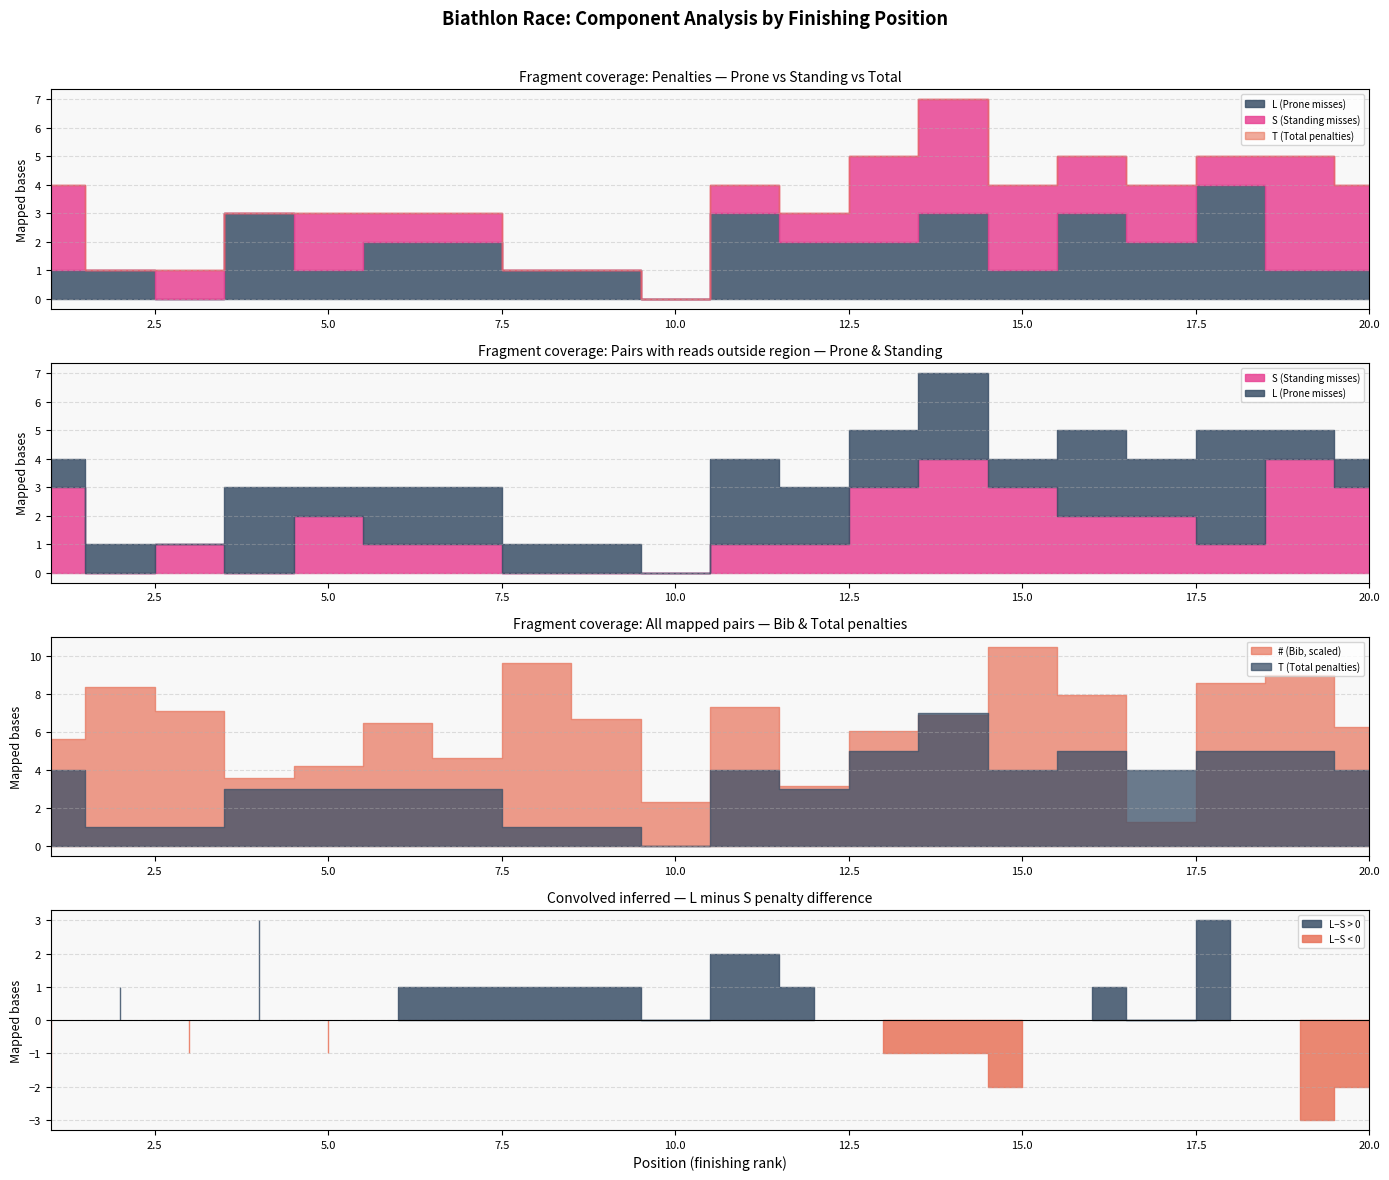

At which category is the sum across all series the highest?

15